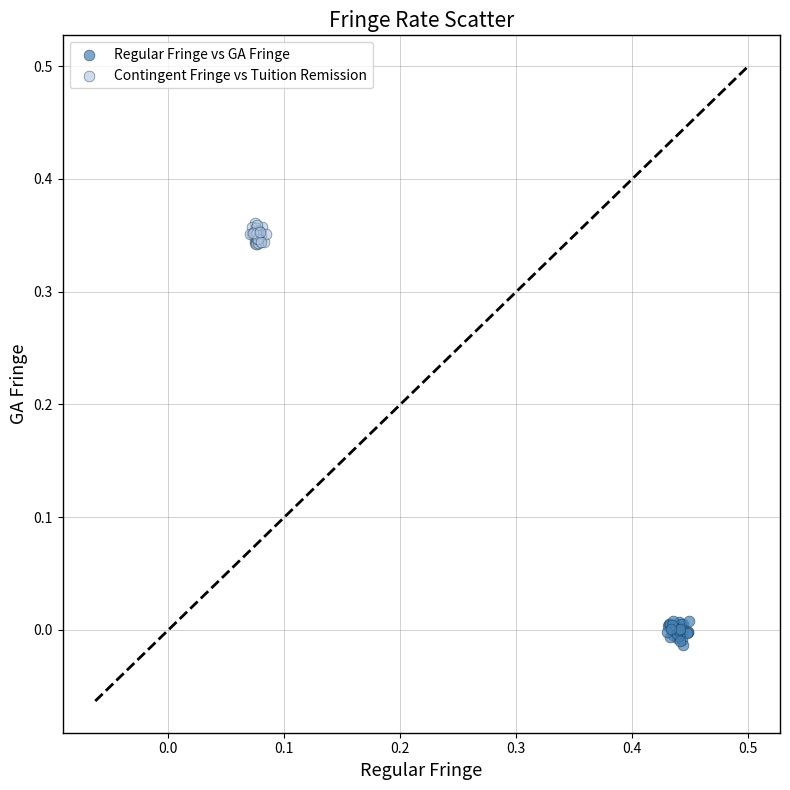

Which series reaches the maximum Y coordinate?

Contingent Fringe vs Tuition Remission